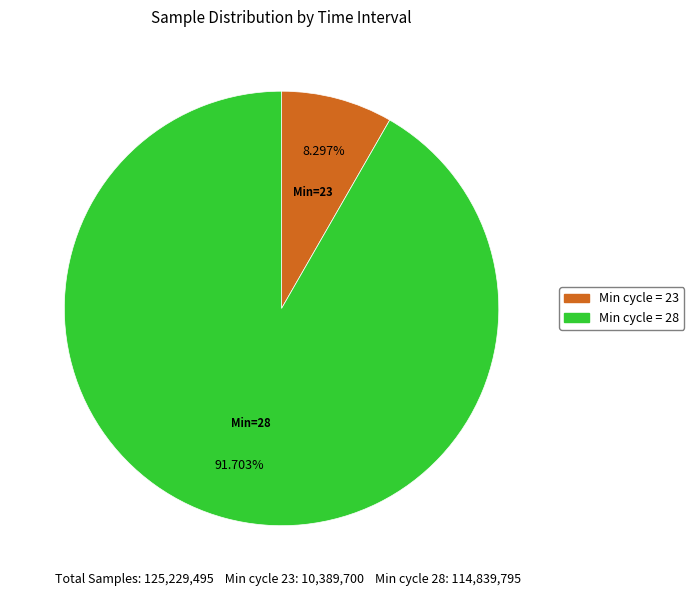

Is there a majority slice in this chart?

Yes